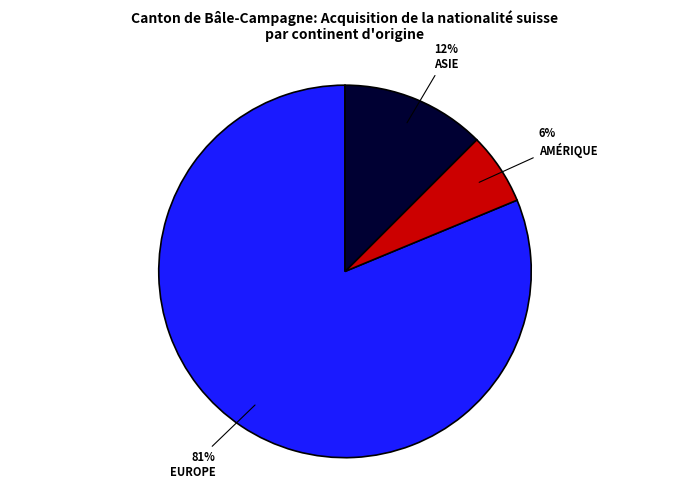

Is there a majority slice in this chart?

Yes